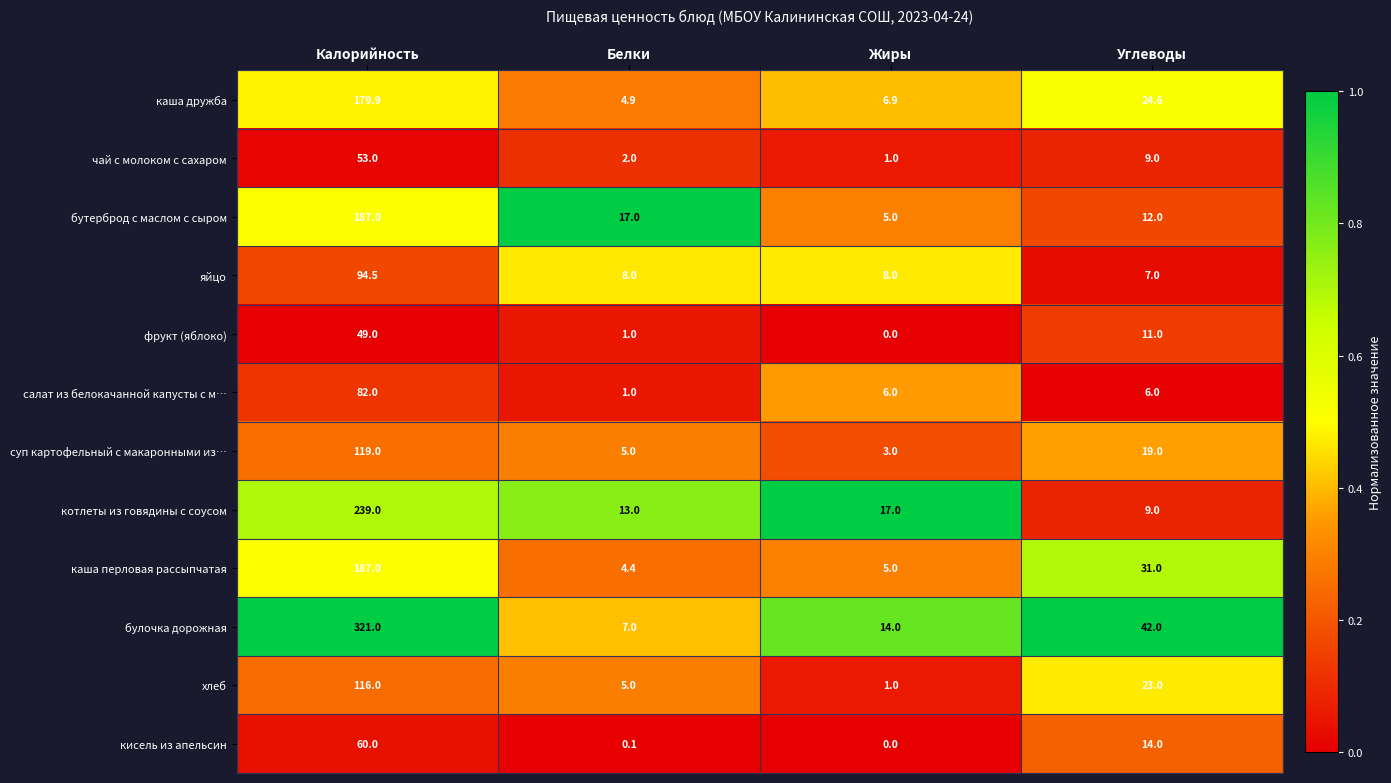

What is the total value across all series at Белки?

68.4